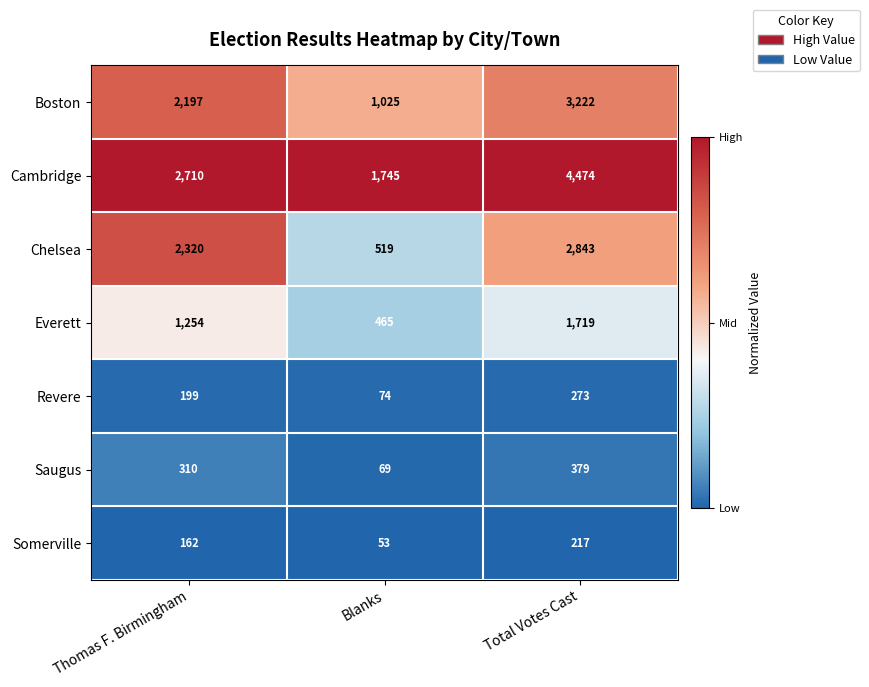

Reading left to right, what are all the values shown in this chart?

Boston: 2197	1025	3222
Cambridge: 2710	1745	4474
Chelsea: 2320	519	2843
Everett: 1254	465	1719
Revere: 199	74	273
Saugus: 310	69	379
Somerville: 162	53	217